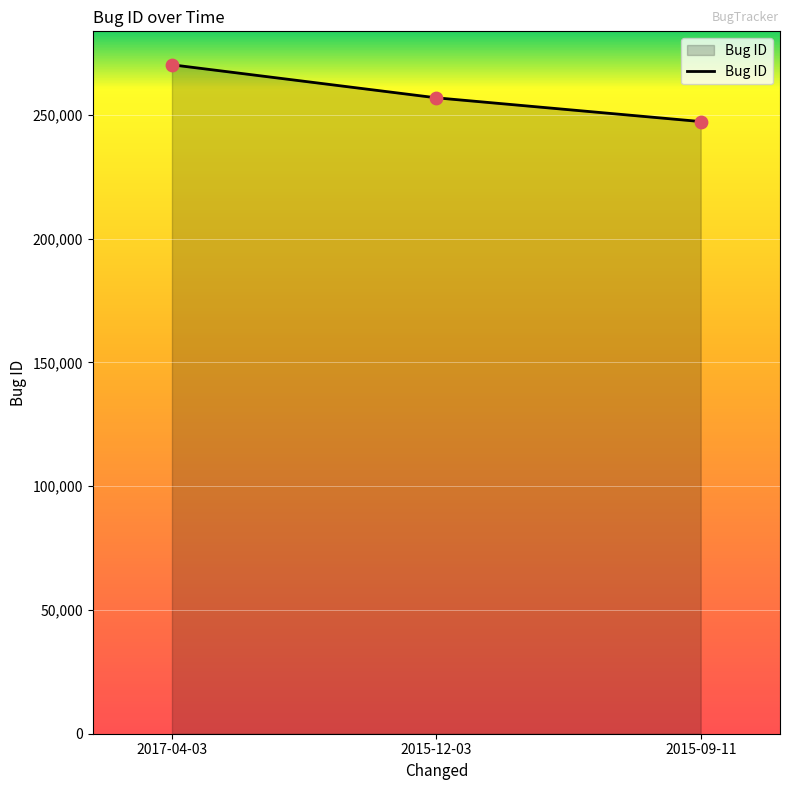

Between 2015-09-11 and 2017-04-03, which is larger?

2017-04-03